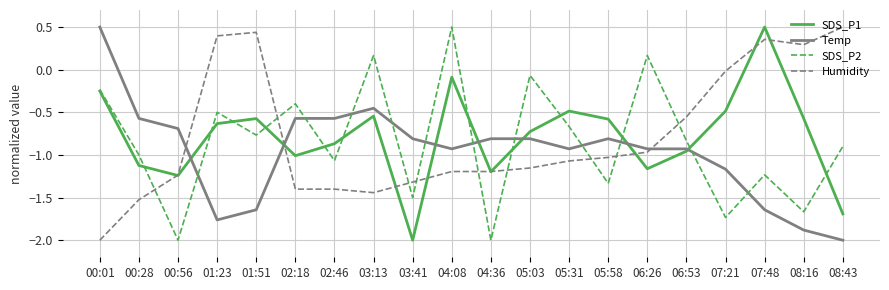

How many negative values does the Temp series have?

19